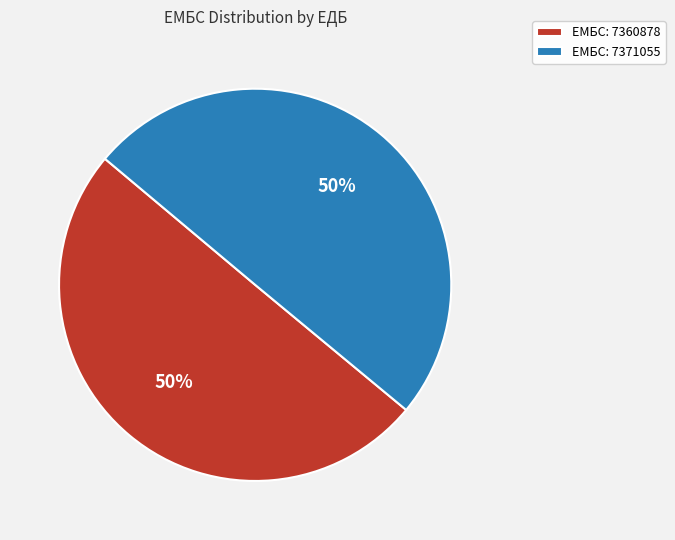

What is the ratio of the value at ЕМБС: 7360878 to the value at ЕМБС: 7371055?

1.0